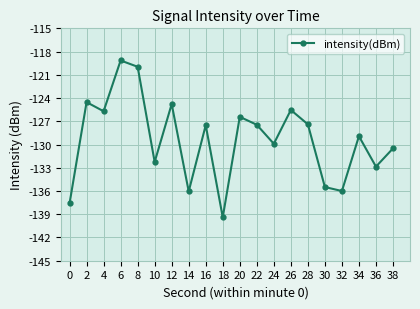

Which category has the lowest value across all series?

18